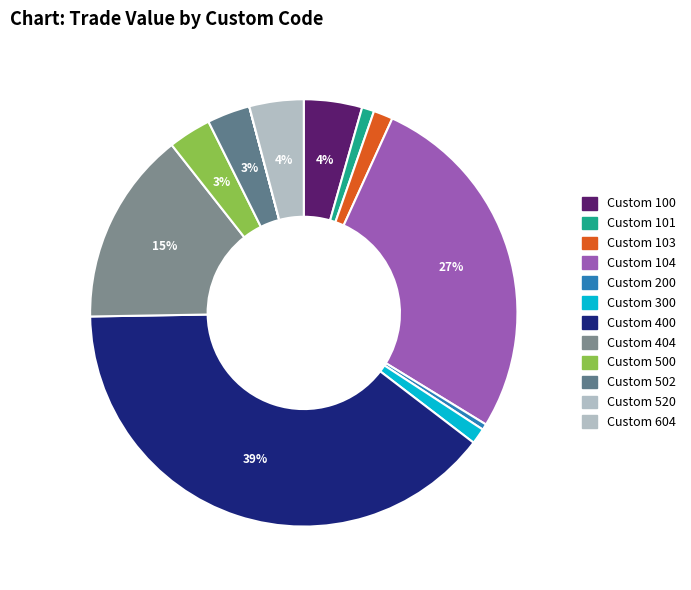

What percentage is the Custom 400 slice, to the nearest percent?

39%